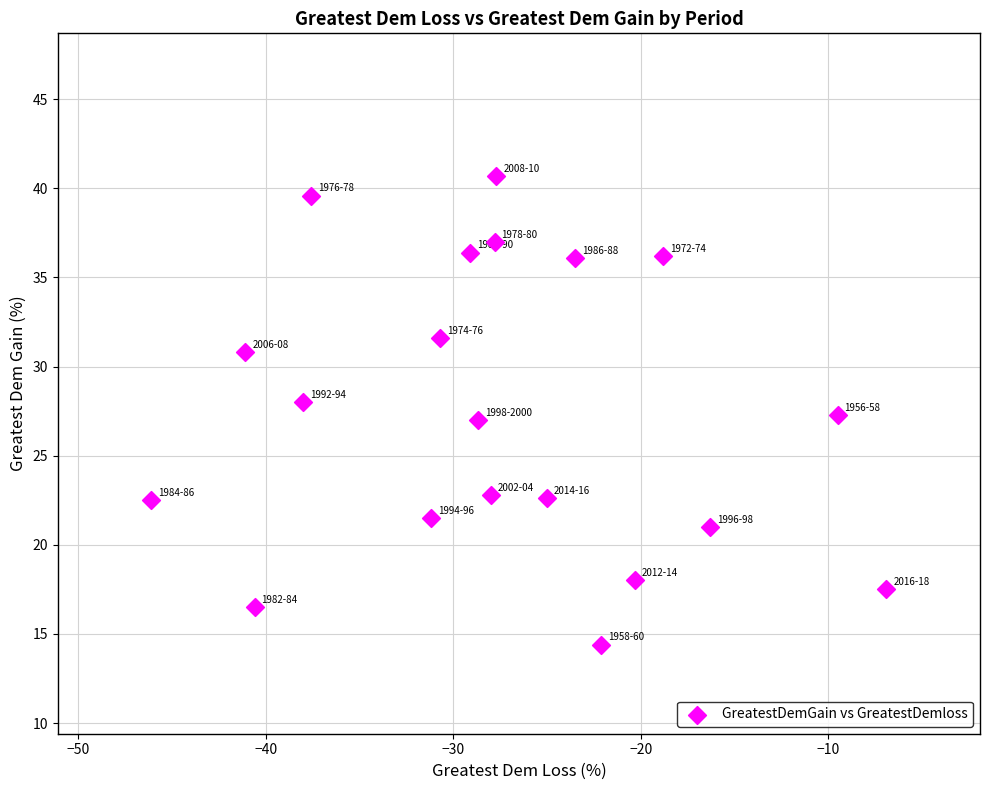

What is the range of Y values (max minus min)?

26.3